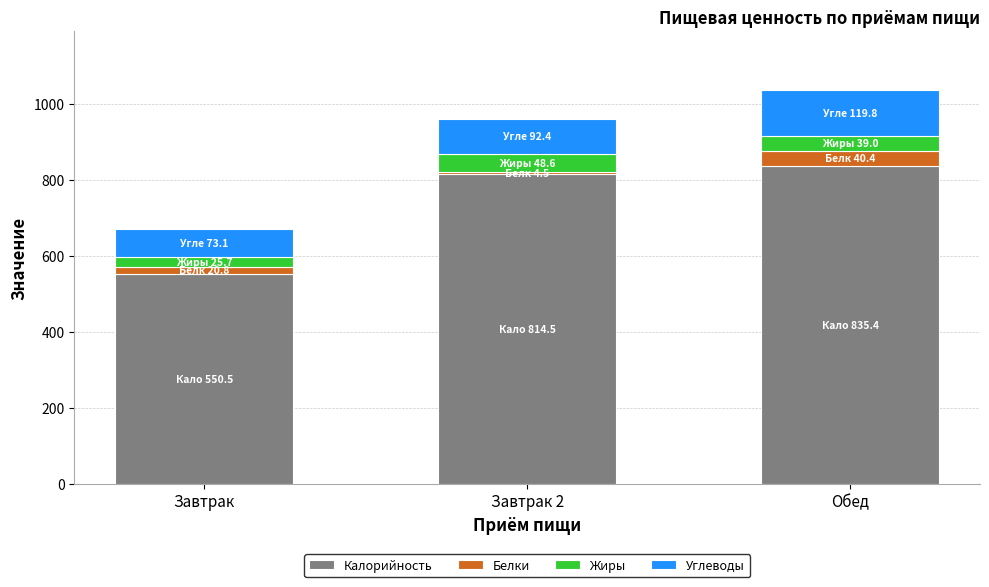

True or false: Калорийность has a value of 550.5 at Завтрак.

True